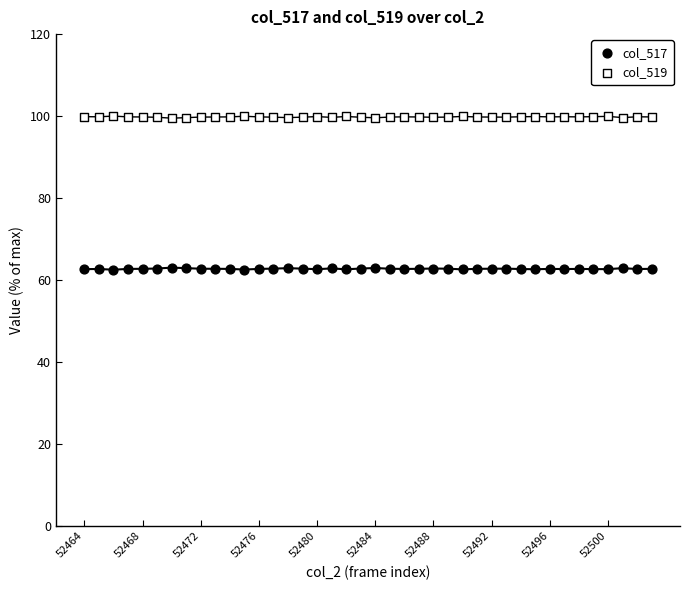

What are all the series names shown in the legend?

col_517, col_519